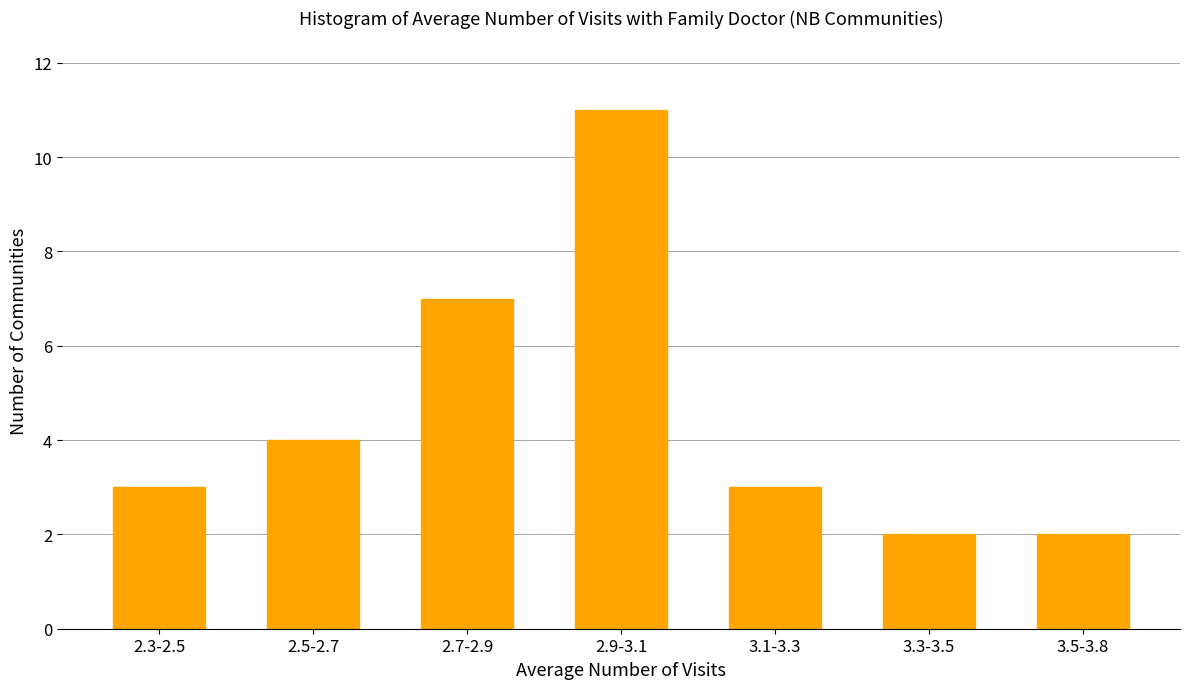

Reading left to right, what are all the values shown in this chart?

2.3-2.5=3	2.5-2.7=4	2.7-2.9=7	2.9-3.1=11	3.1-3.3=3	3.3-3.5=2	3.5-3.8=2